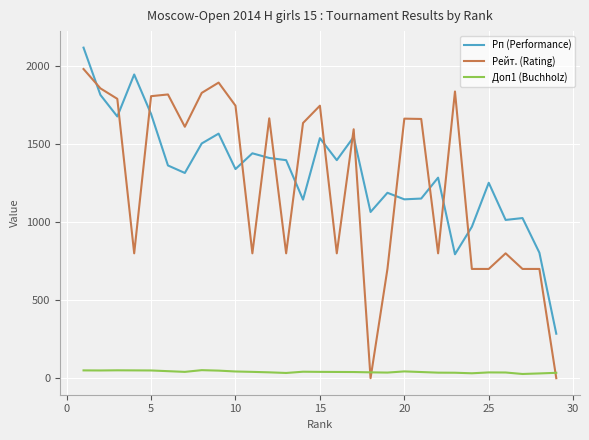

After their last crossing, which series has the higher values: Рейт. (Rating) or Доп1 (Buchholz)?

Доп1 (Buchholz)